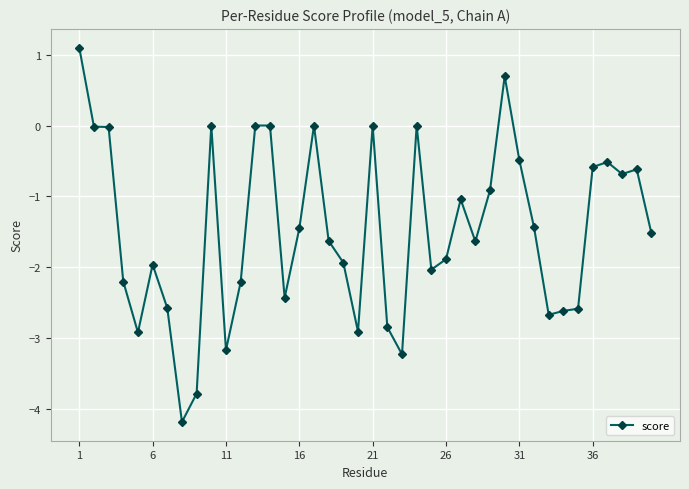

True or false: the data has more than 1 interior local peaks.

True